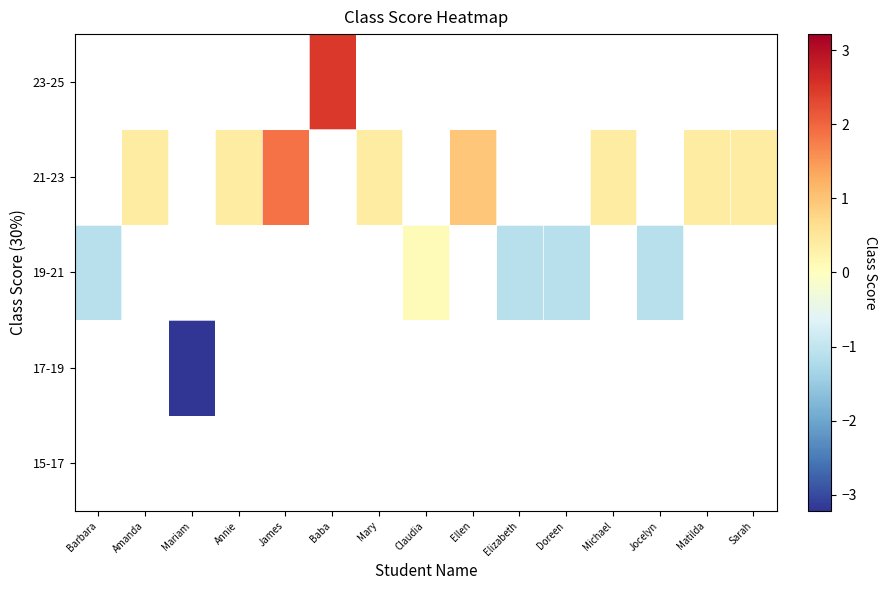

True or false: 21-23 has a value of 0.7 at Mary.

False